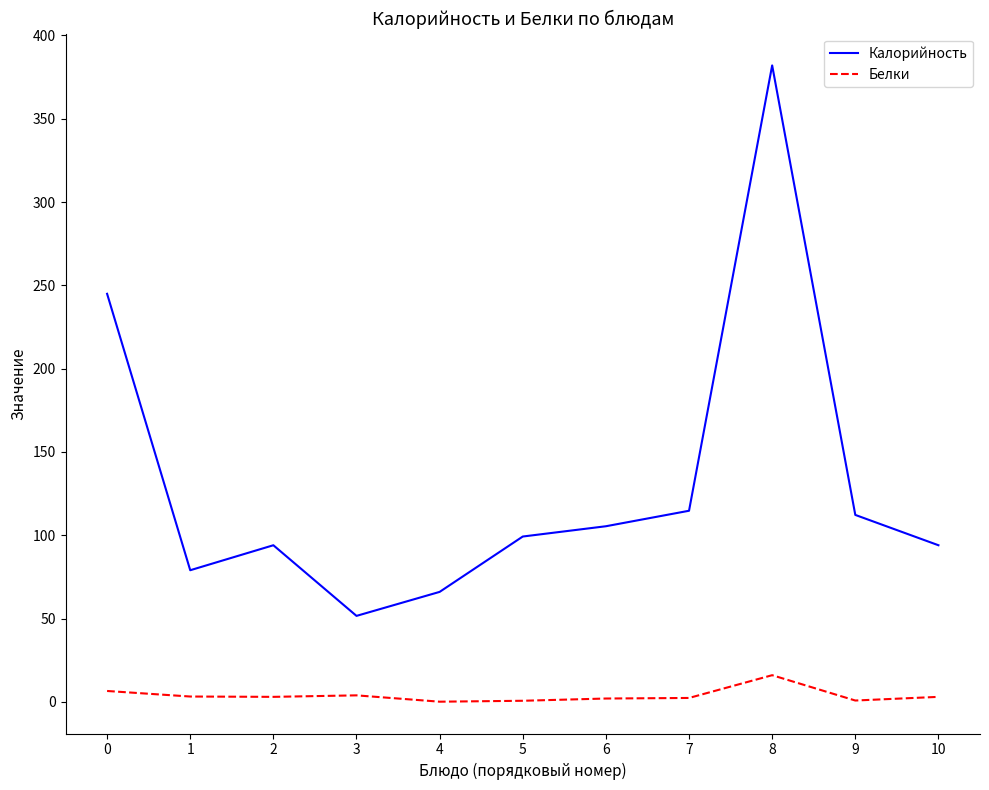

True or false: Калорийность has a value of 51.6 at 3.

True